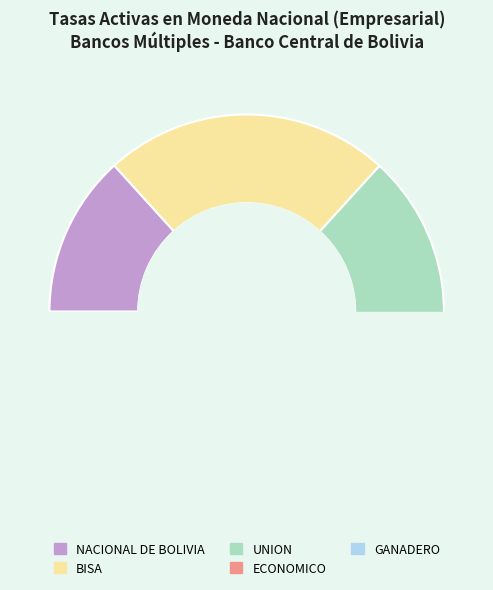

What is the ratio of the value at UNION to the value at GANADERO?

1.3